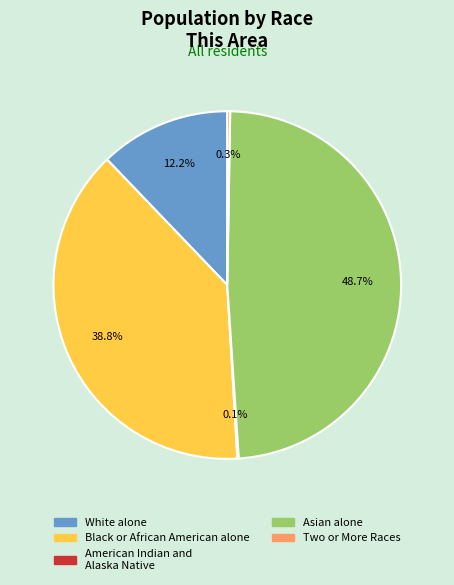

Combined, do White alone and Asian alone account for over 50%?

Yes